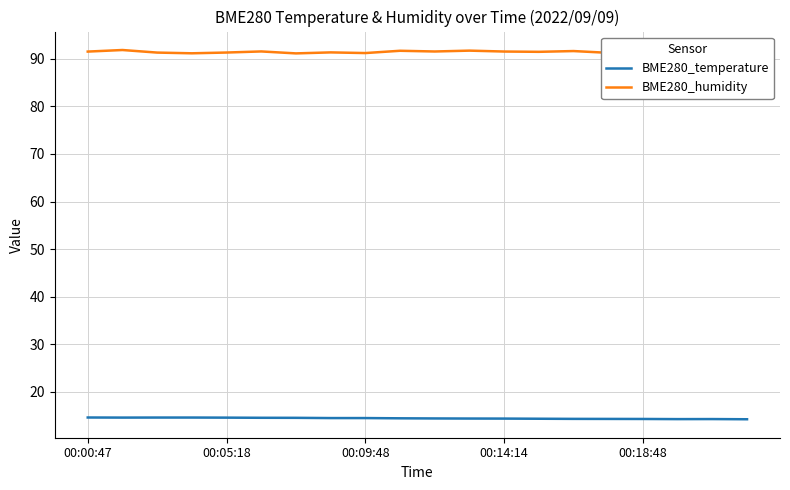

What are all the series names shown in the legend?

BME280_temperature, BME280_humidity